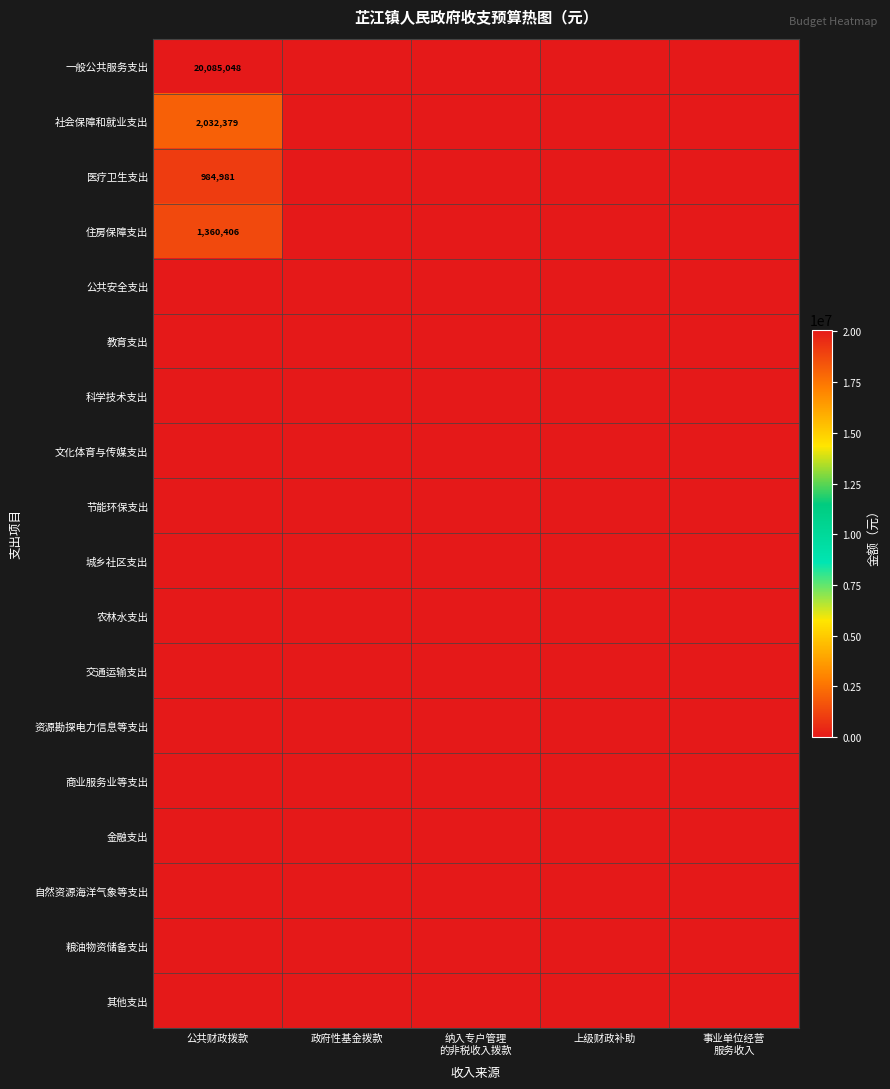

At how many categories does at least one series exceed 11818216?

1